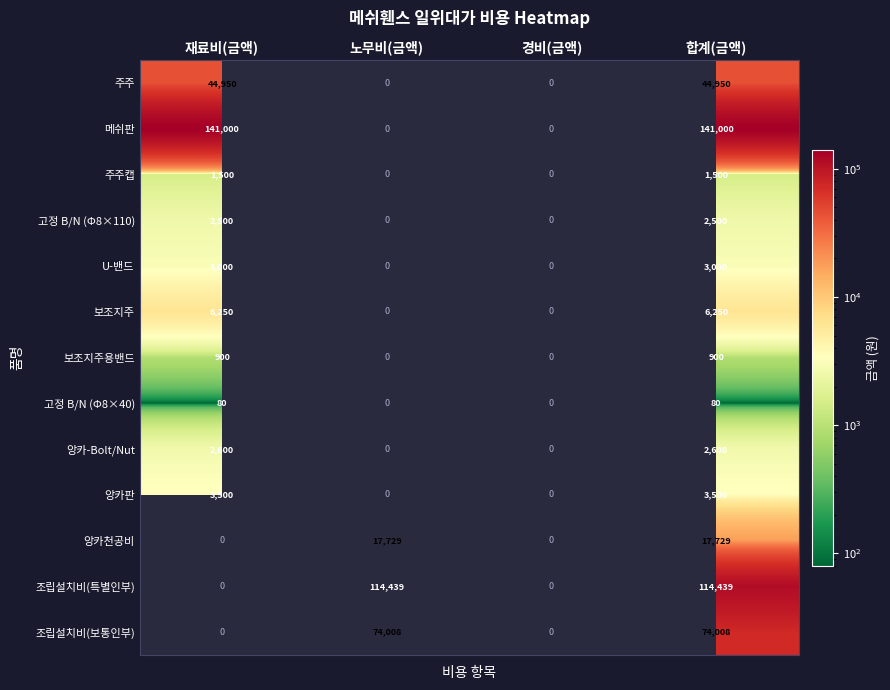

Which has a higher value, 노무비(금액) or 합계(금액)?

합계(금액)